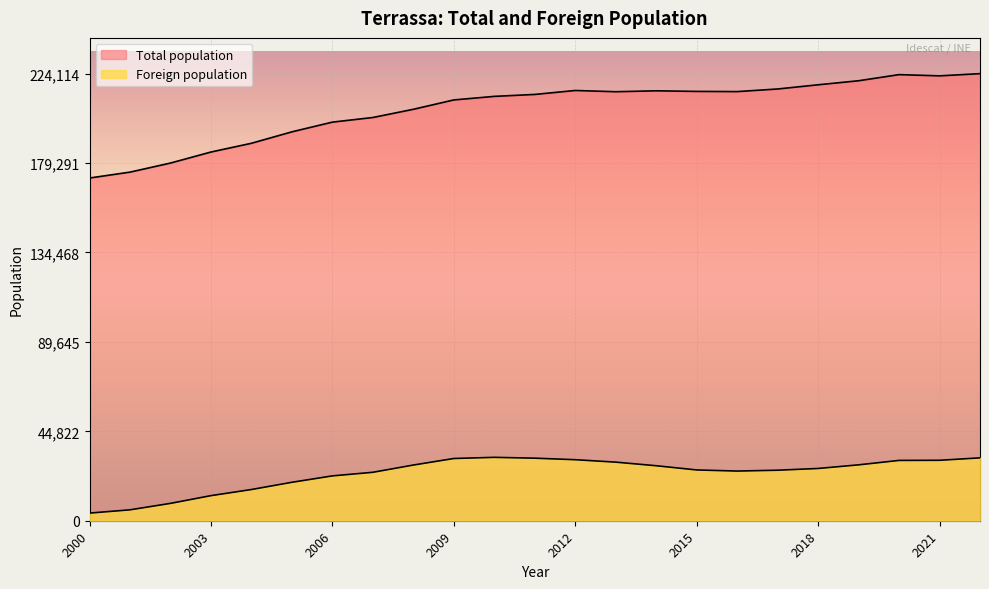

Does the chart display data point markers on the line(s)?

No